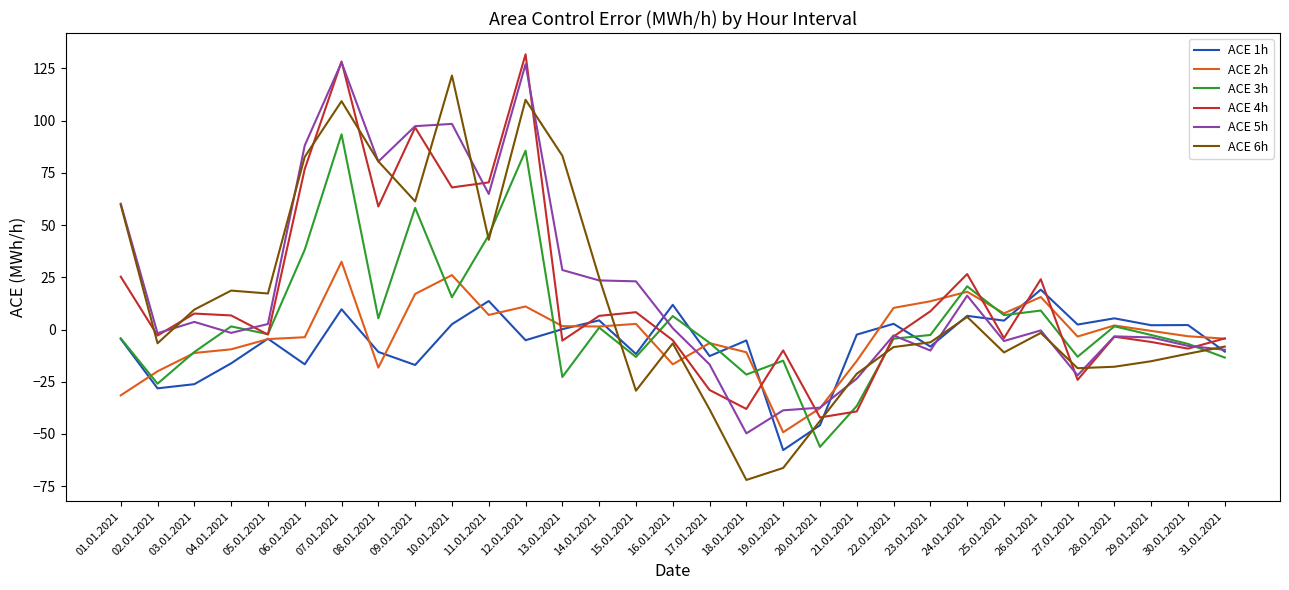

Rank the series by their maximum value, from lowest to highest.

ACE 1h, ACE 2h, ACE 3h, ACE 6h, ACE 5h, ACE 4h